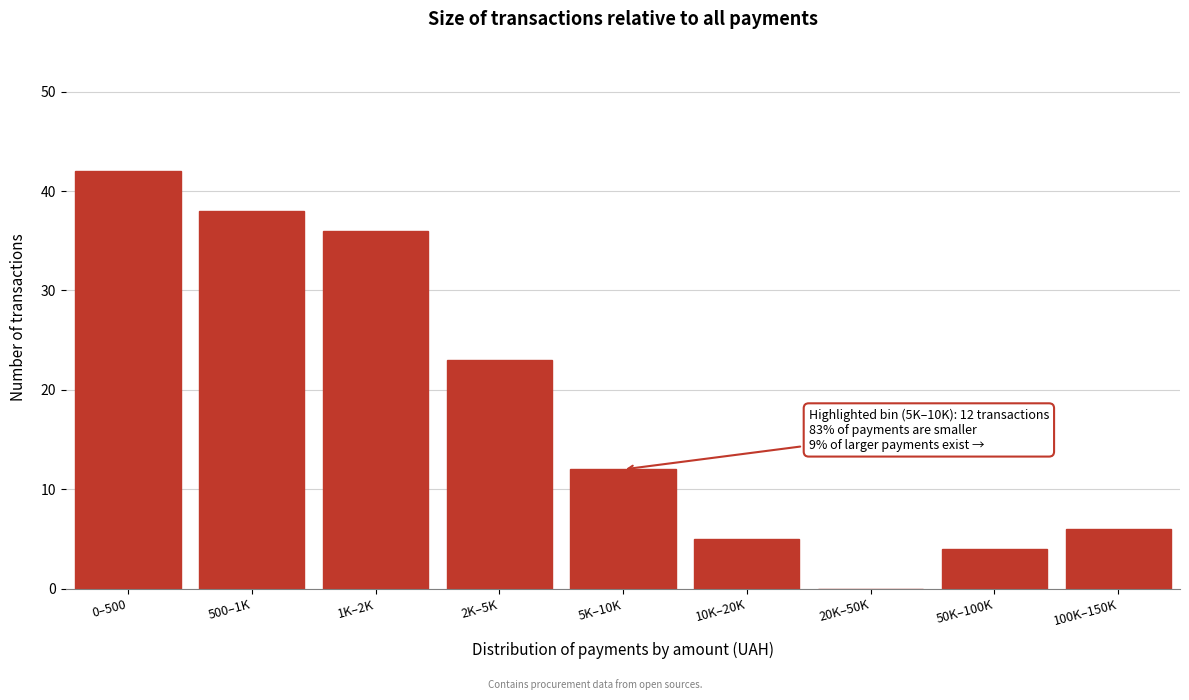

Reading left to right, list all the values displayed in this chart.

0–500=42	500–1K=38	1K–2K=36	2K–5K=23	5K–10K=12	10K–20K=5	20K–50K=0	50K–100K=4	100K–150K=6